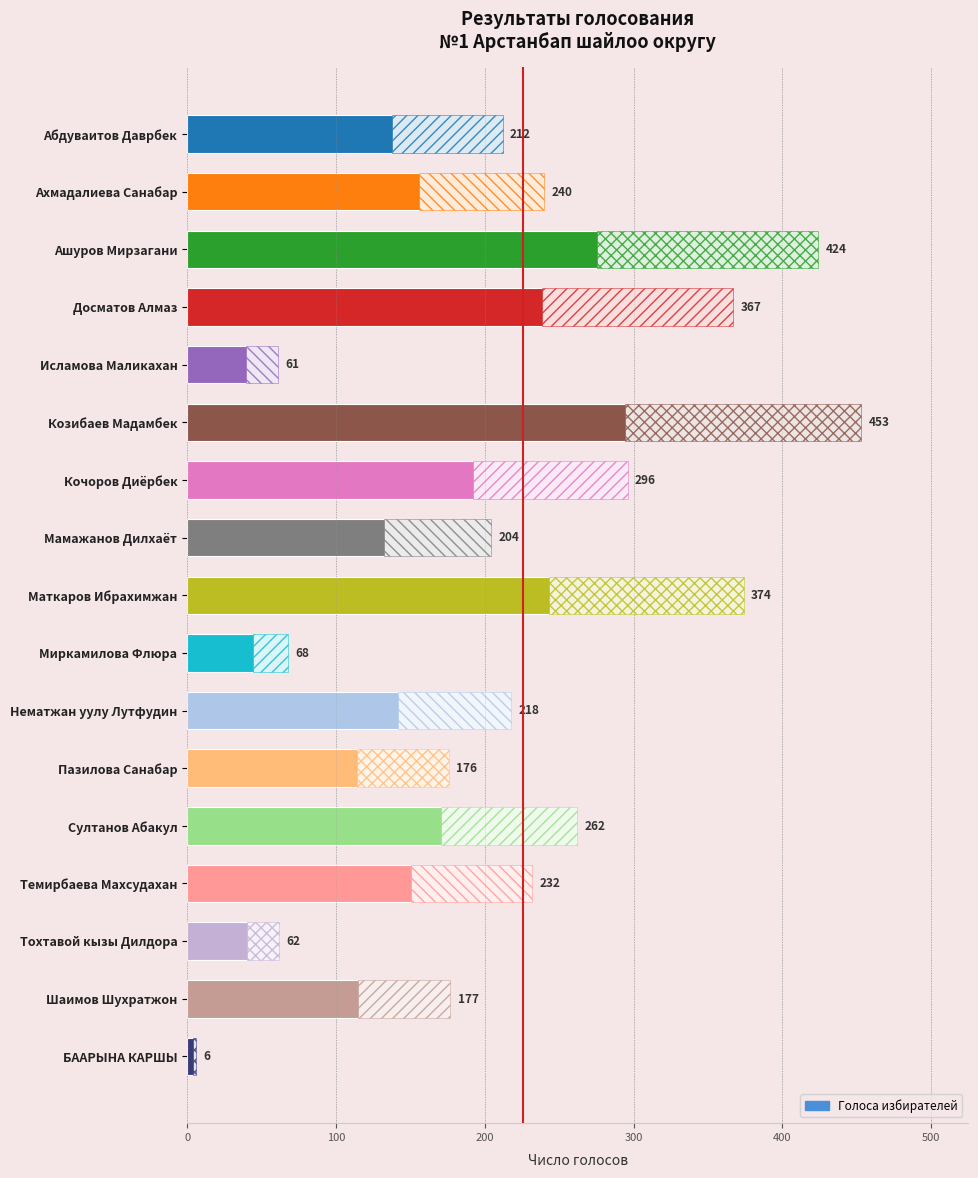

Does the chart contain any negative values?

No